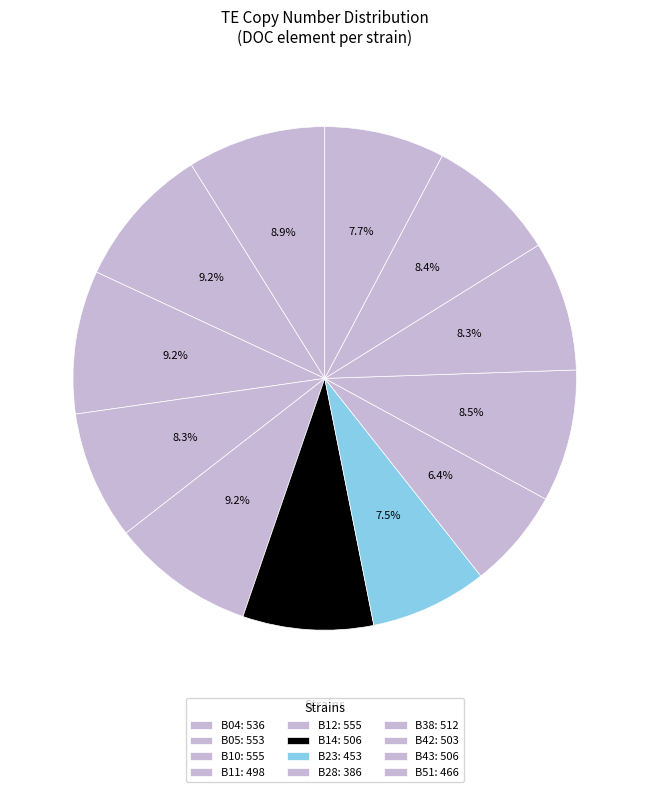

What percentage is the B43 slice, to the nearest percent?

8%